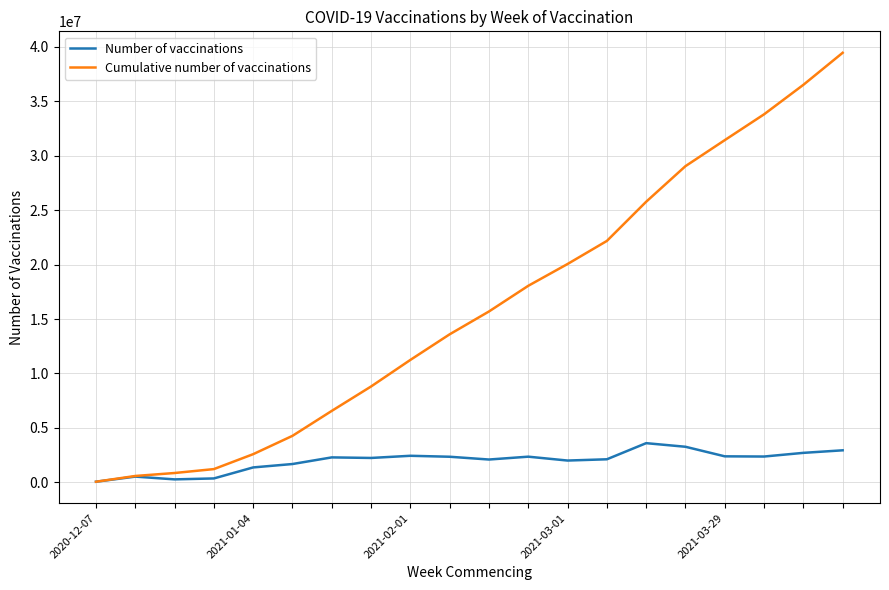

At how many categories does at least one series exceed 13854529?

10